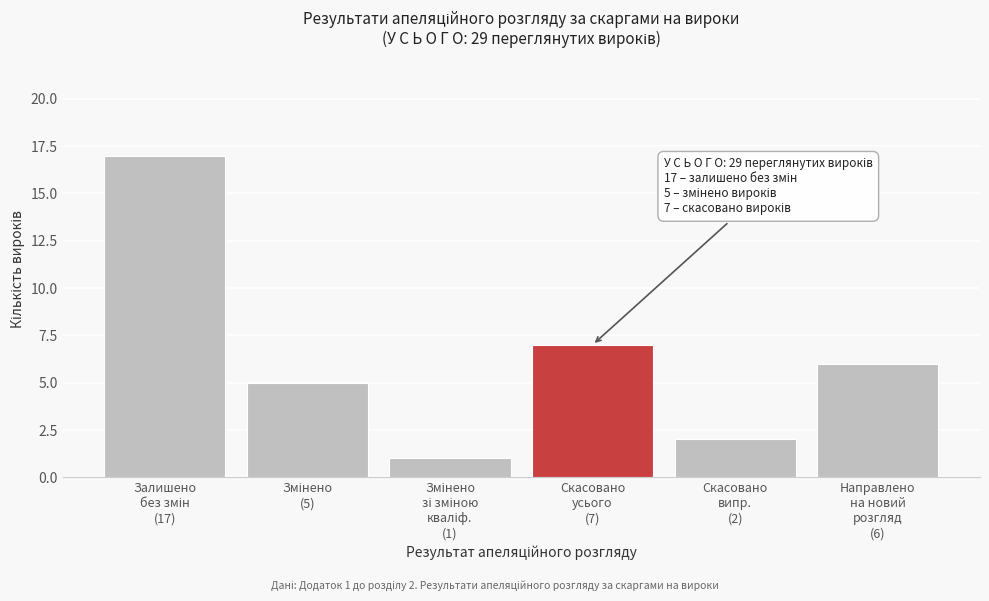

Reading left to right, extract all data points from this chart.

17	5	1	7	2	6